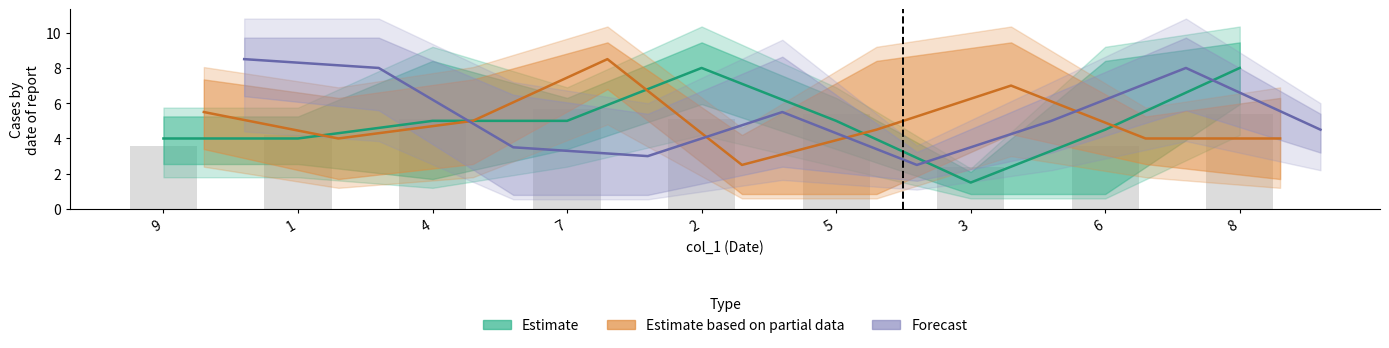

The value of Forecast at 7 is 3.0. True or false?

True